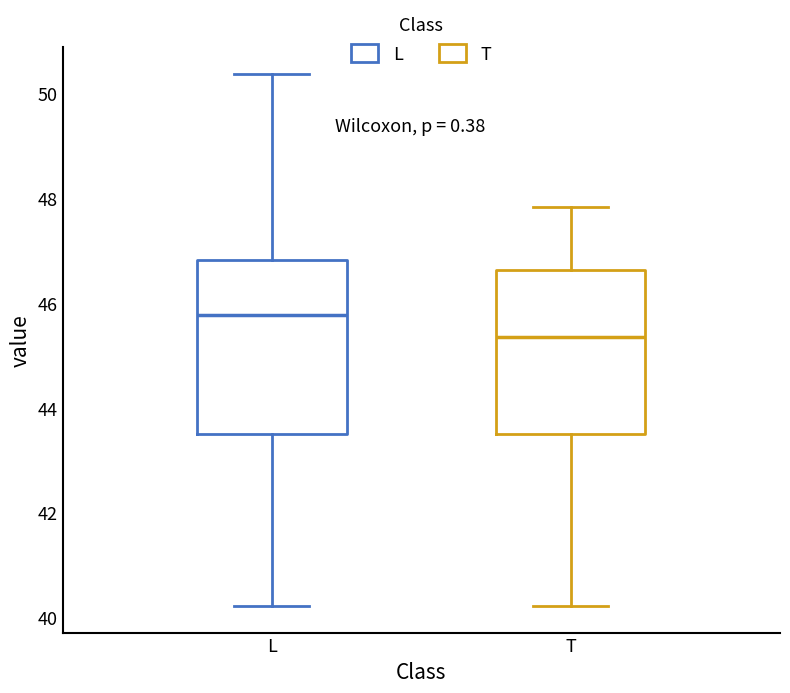

Where is the lower edge of the box for L on the y-axis? The values are not printed on the chart, so give them approximately, as read against the axis.

43.4